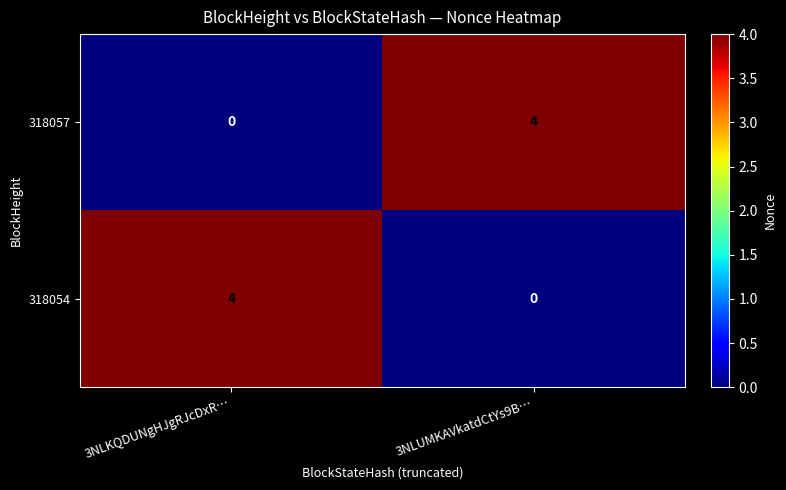

At how many categories does at least one series exceed 3?

2